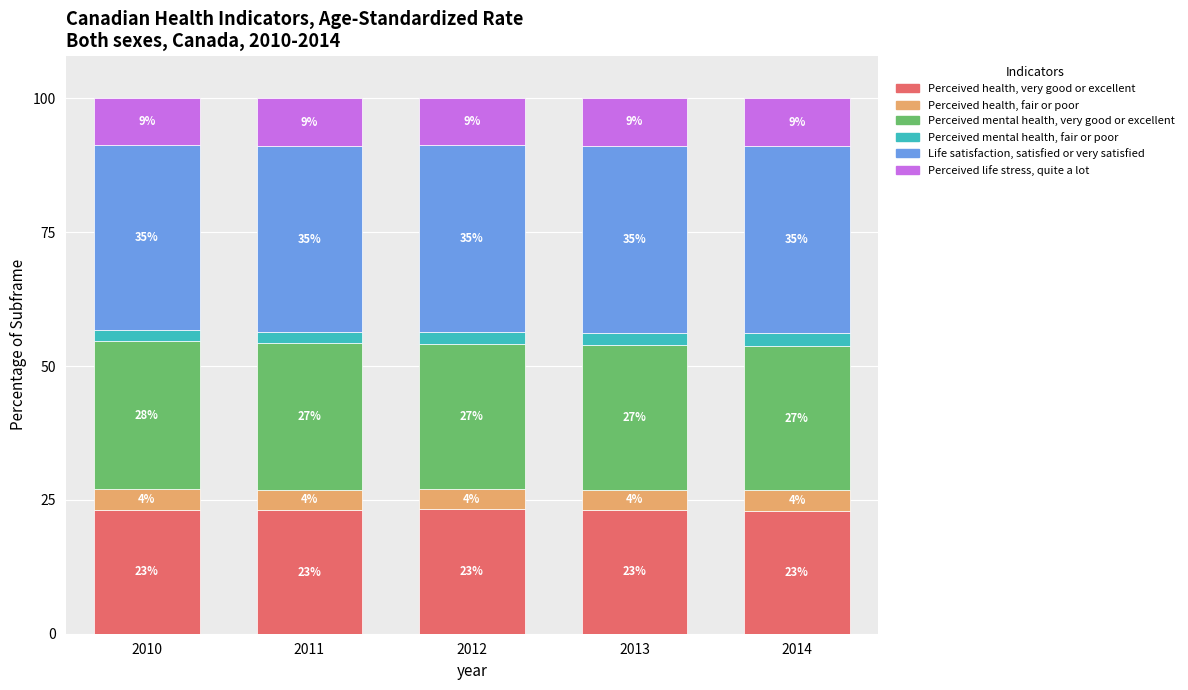

Which category has the highest value in the Perceived health, very good or excellent series?

2012